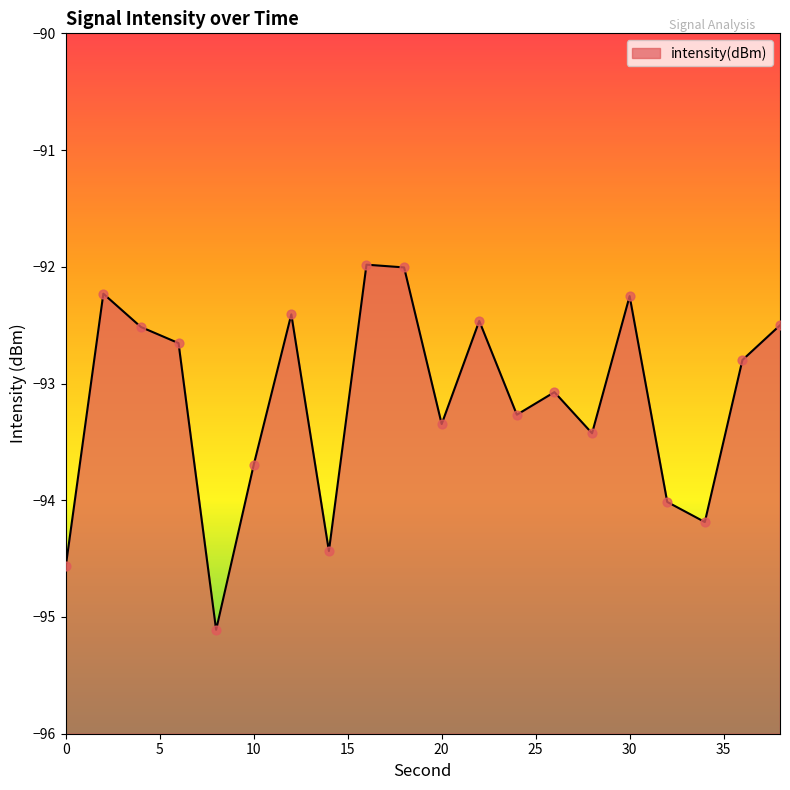

What is the change in value from 30 to 34?

-1.9